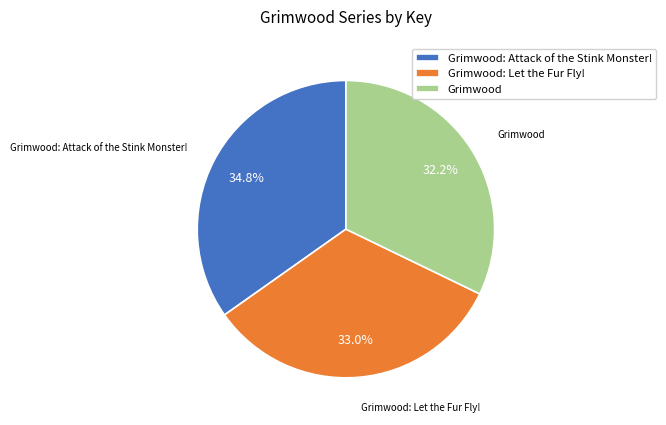

Which slice is the smallest?

Grimwood